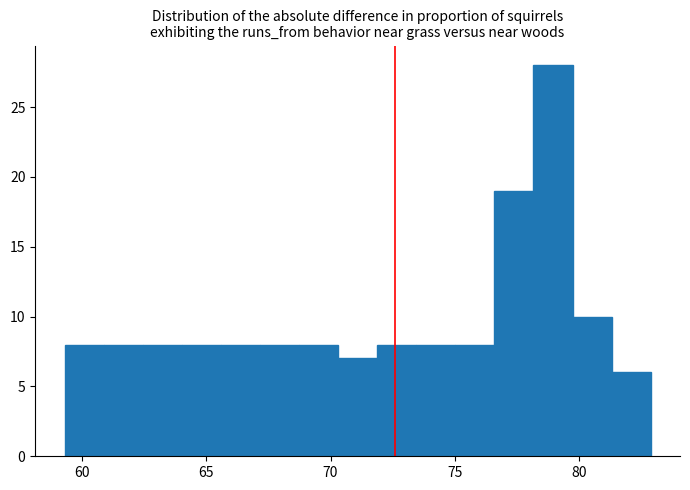

Read against the x-axis, roughly where is the centre of the tallest bar?

79.0